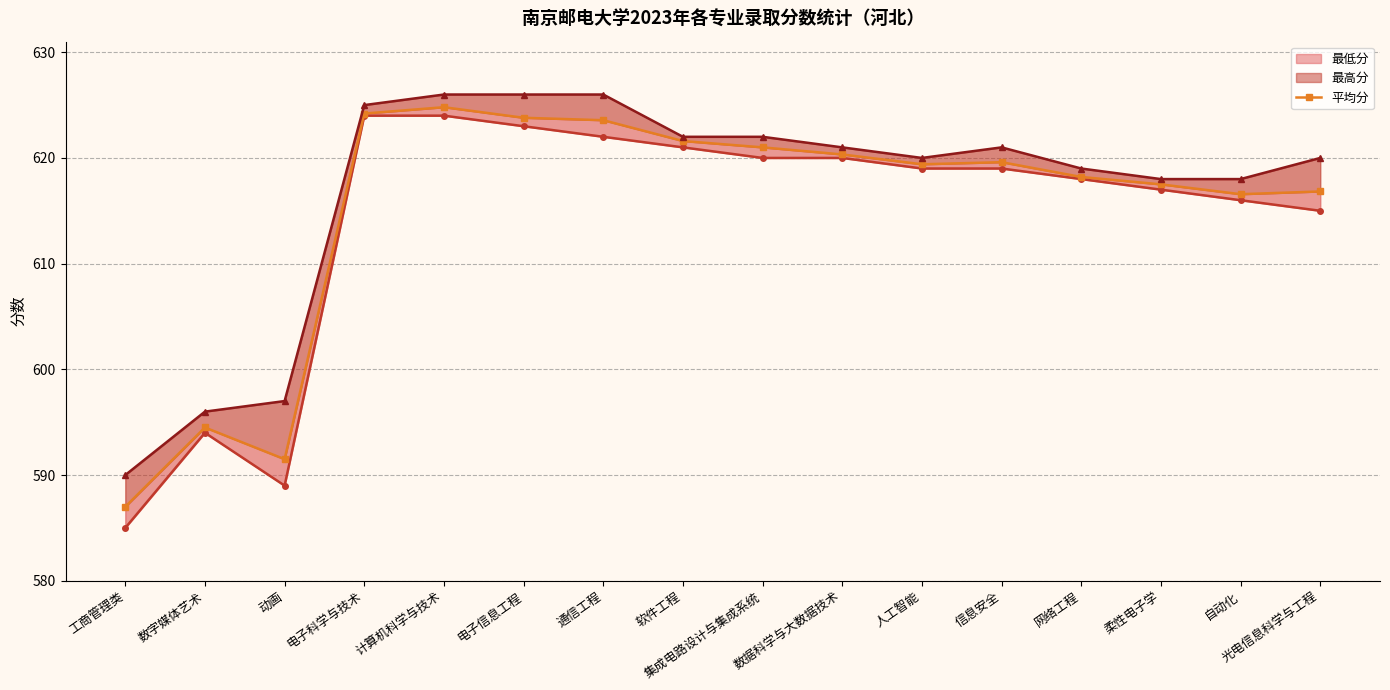

What is the sum of the values at 光电信息科学与工程 and 工商管理类?

1203.8